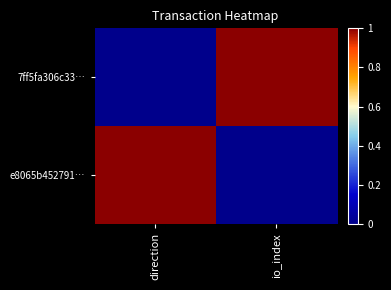

How many series are shown in this chart?

2